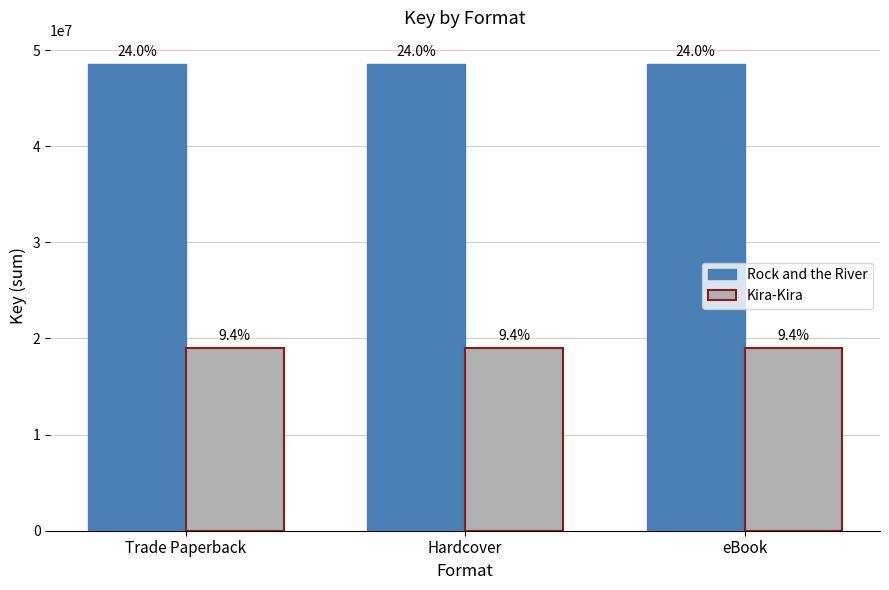

What is the value of the Kira-Kira bar at the 2nd from the left?

19010668